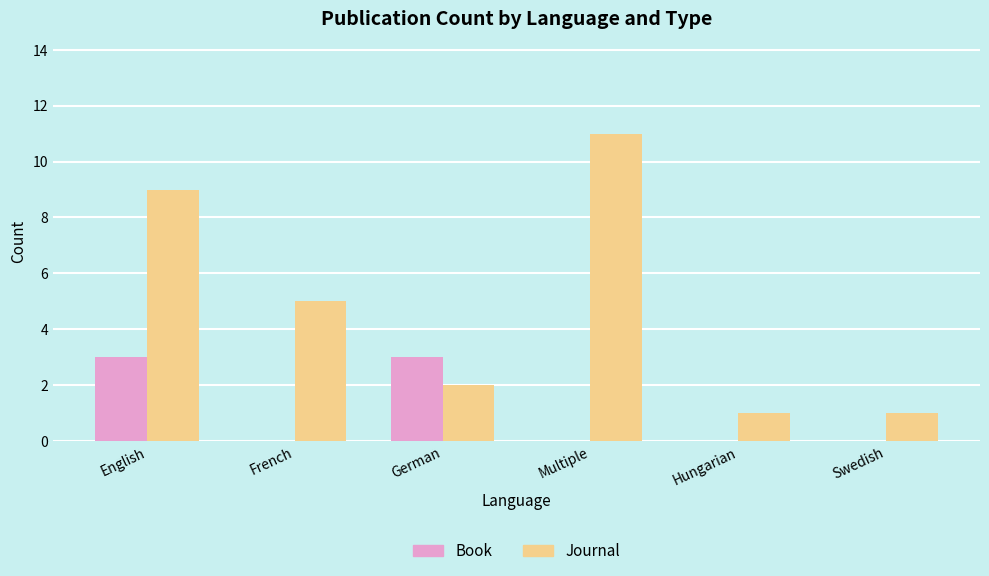

At which category is the sum across all series the highest?

English